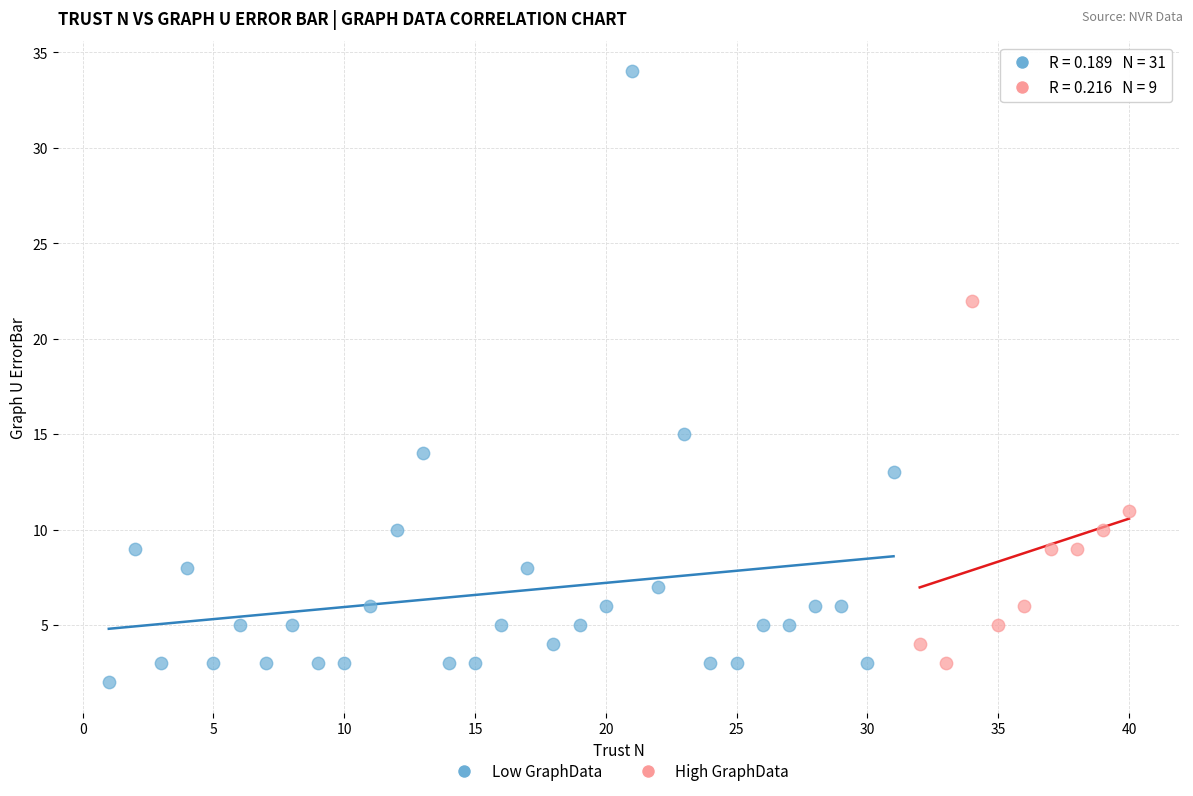

What are all the series names shown in the legend?

Low GraphData, High GraphData